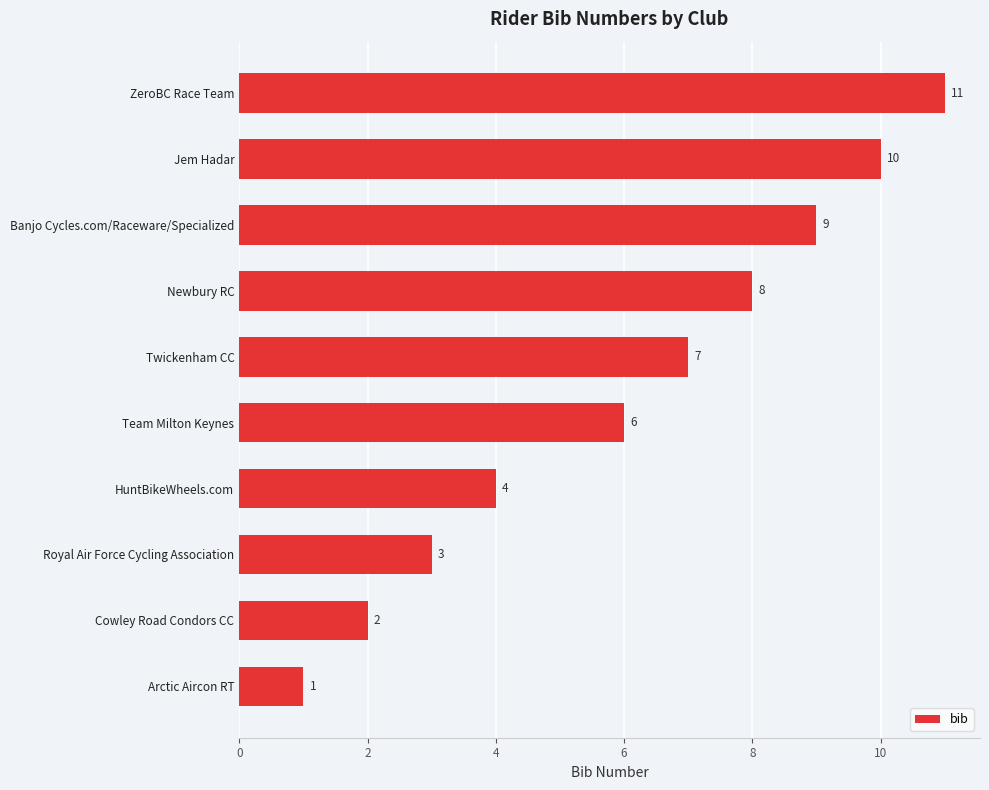

Reading bottom to top, extract all data points from this chart.

1	2	3	4	6	7	8	9	10	11